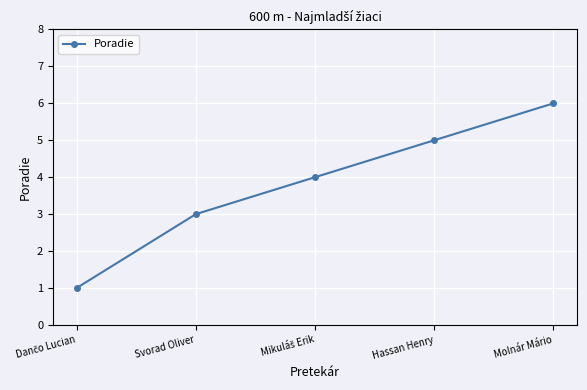

At which category does the chart reach its peak across all series?

Molnár Mário